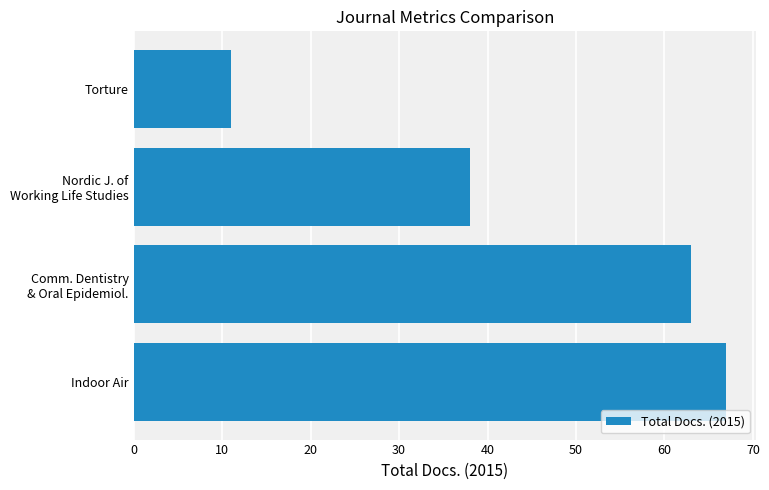

What is the average value?

45